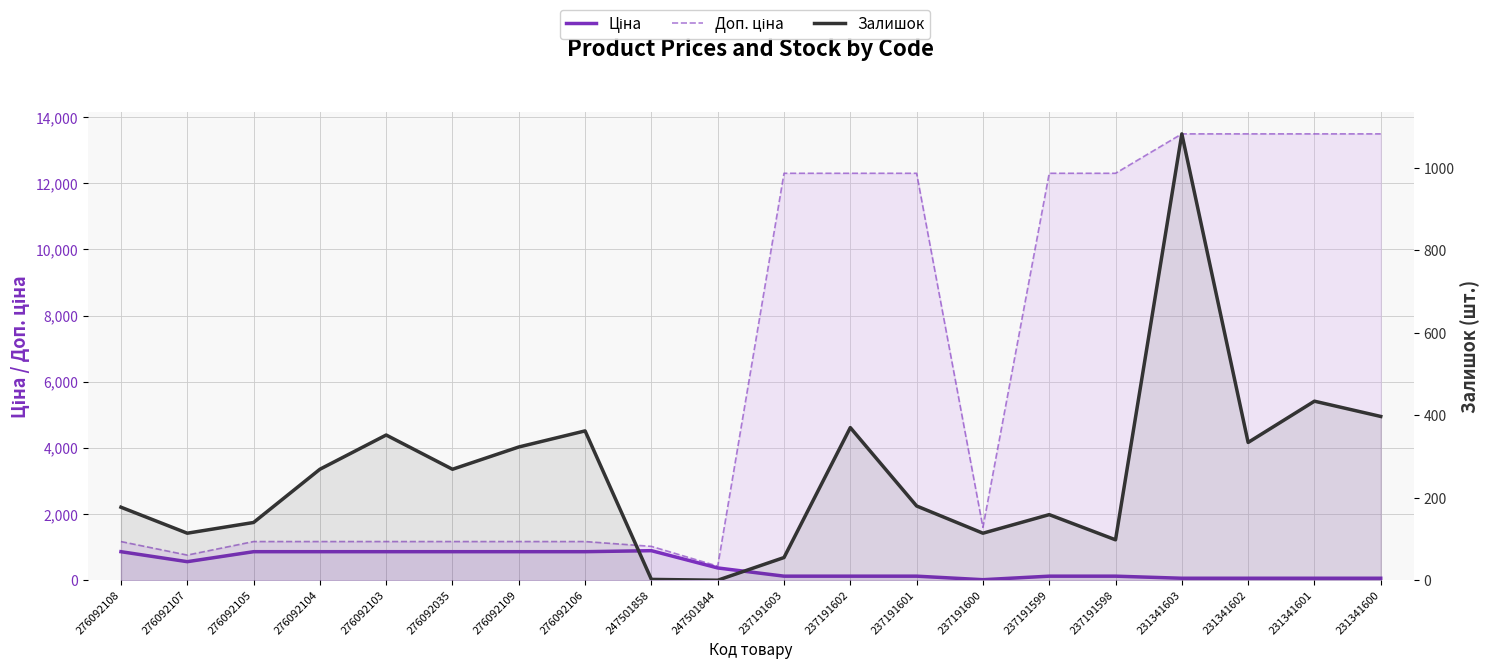

Which series has the widest spread of values?

Доп. ціна